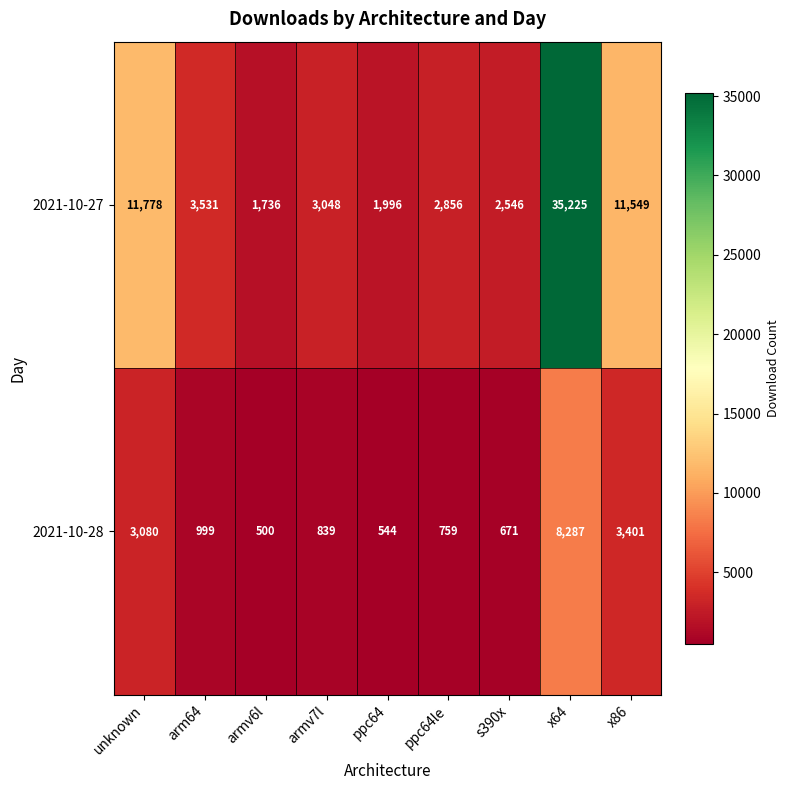

The value of 2021-10-27 at arm64 is 3531. True or false?

True